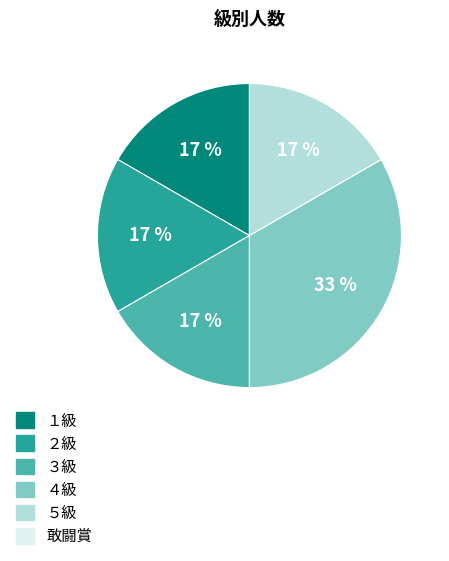

Is there any slice that represents more than half of the pie?

No